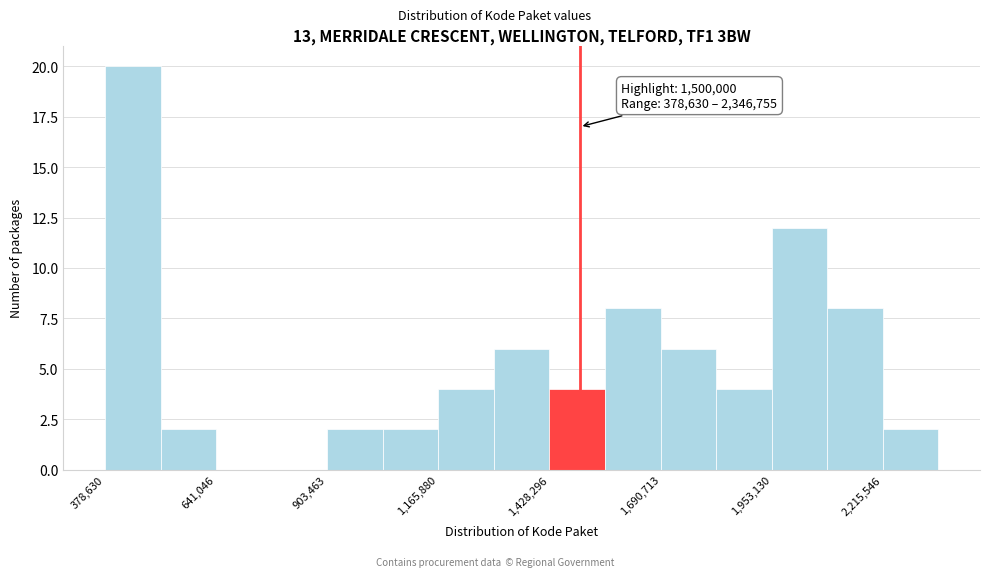

Around what value on the x-axis is the tallest bar? Give the approximate position of its centre, as read against the axis.

450000